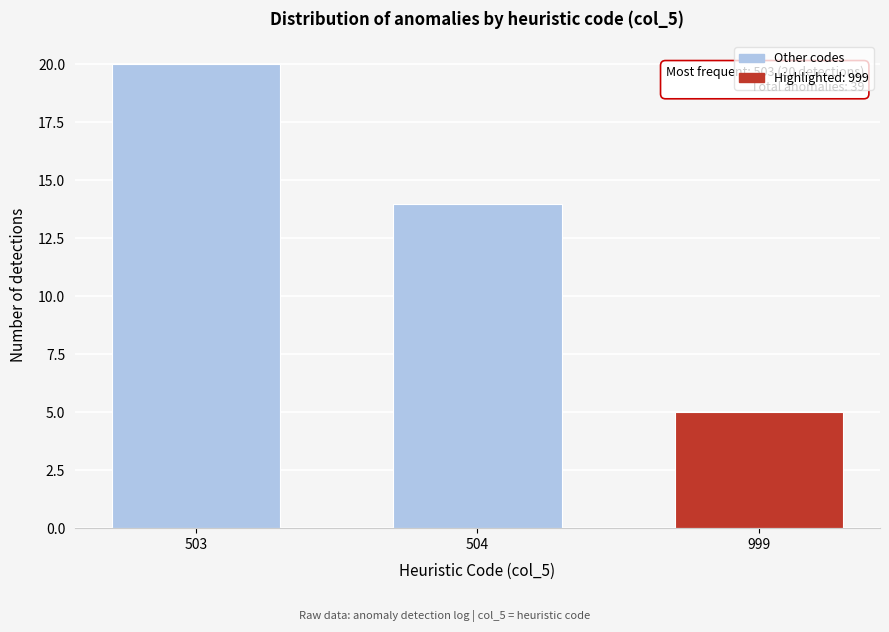

Reading right to left, list all the values displayed in this chart.

999=5	504=14	503=20